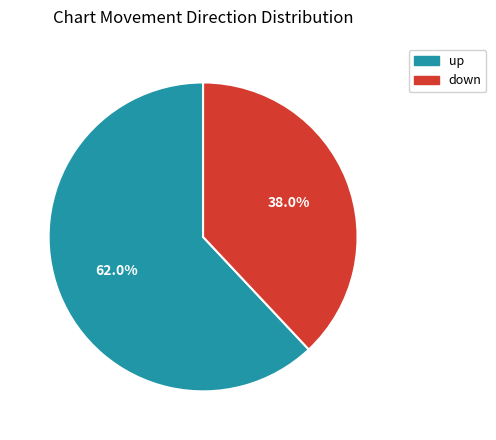

What portion of the pie excludes down?

62.0%